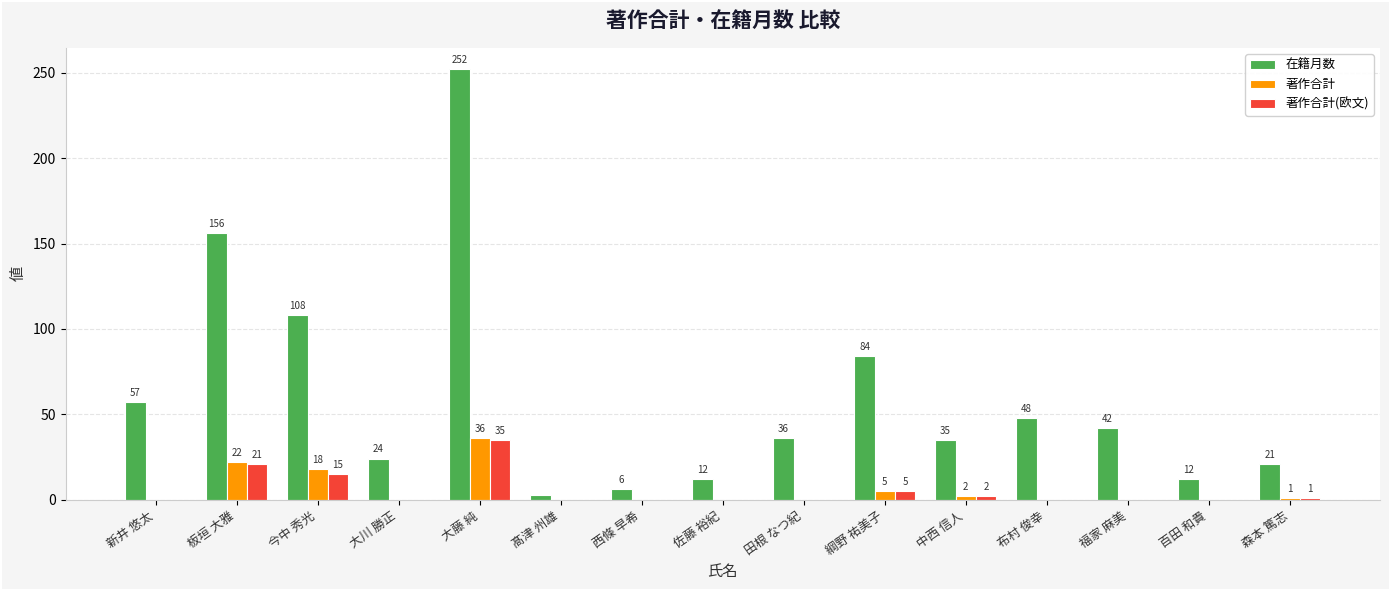

How many values in 著作合計(欧文) are above zero?

6